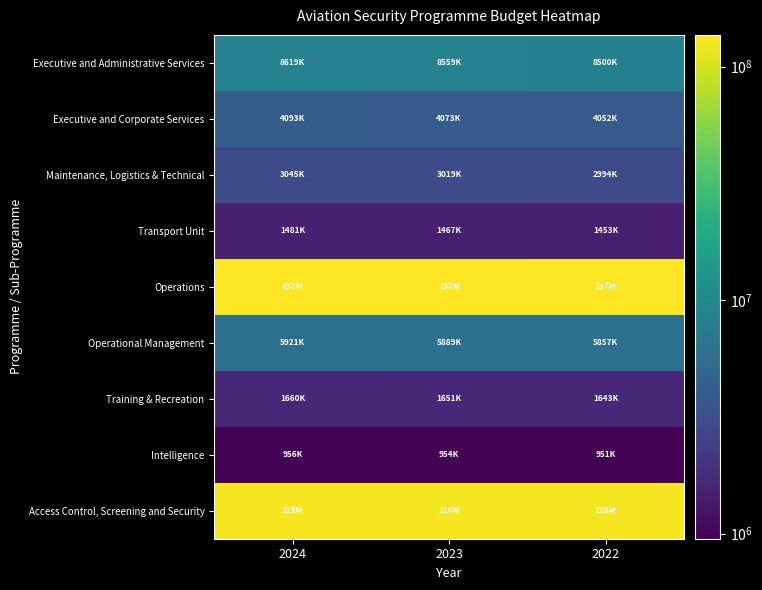

Reading left to right, extract all data points from this chart.

Executive and Administrative Services: 2024=8619235	2023=8558545	2022=8499580
Executive and Corporate Services: 2024=4093338	2023=4072612	2022=4052449
Maintenance, Logistics & Technical: 2024=3045067	2023=3019134	2022=2993956
Transport Unit: 2024=1480830	2023=1466799	2022=1453175
Operations: 2024=136796304	2023=136646199	2022=136500420
Operational Management: 2024=5920913	2023=5888692	2022=5857409
Training & Recreation: 2024=1659620	2023=1650992	2022=1642615
Intelligence: 2024=956451	2023=953717	2022=951063
Access Control, Screening and Security: 2024=128259320	2023=128152798	2022=128049333